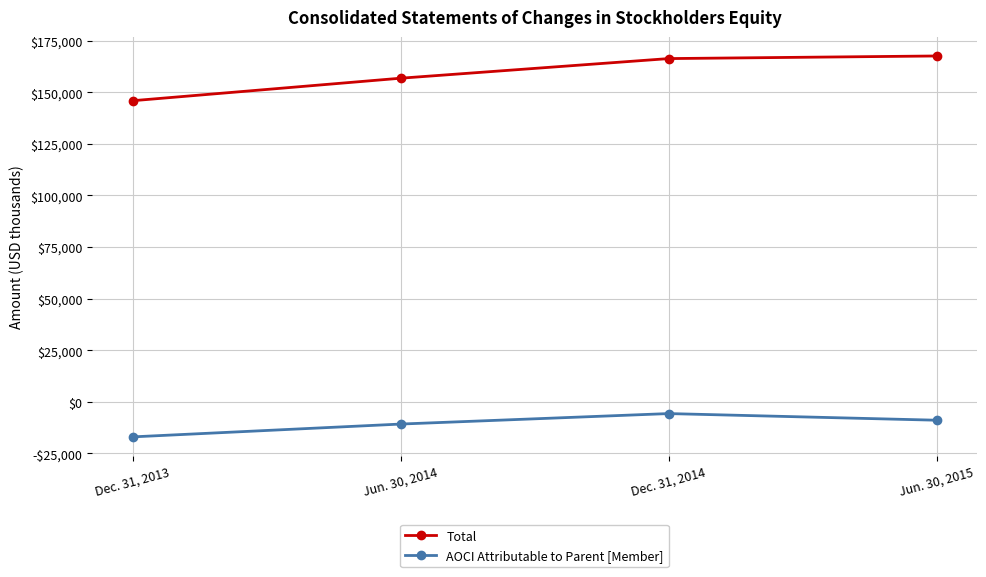

Which series has the largest total across all categories?

Total